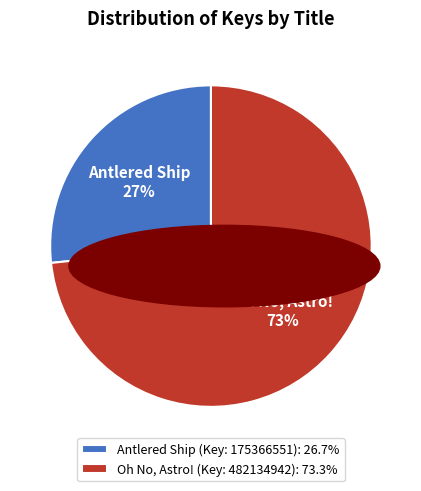

To the nearest percent, what percentage of the pie is Antlered Ship (Key: 175366551)?

27%